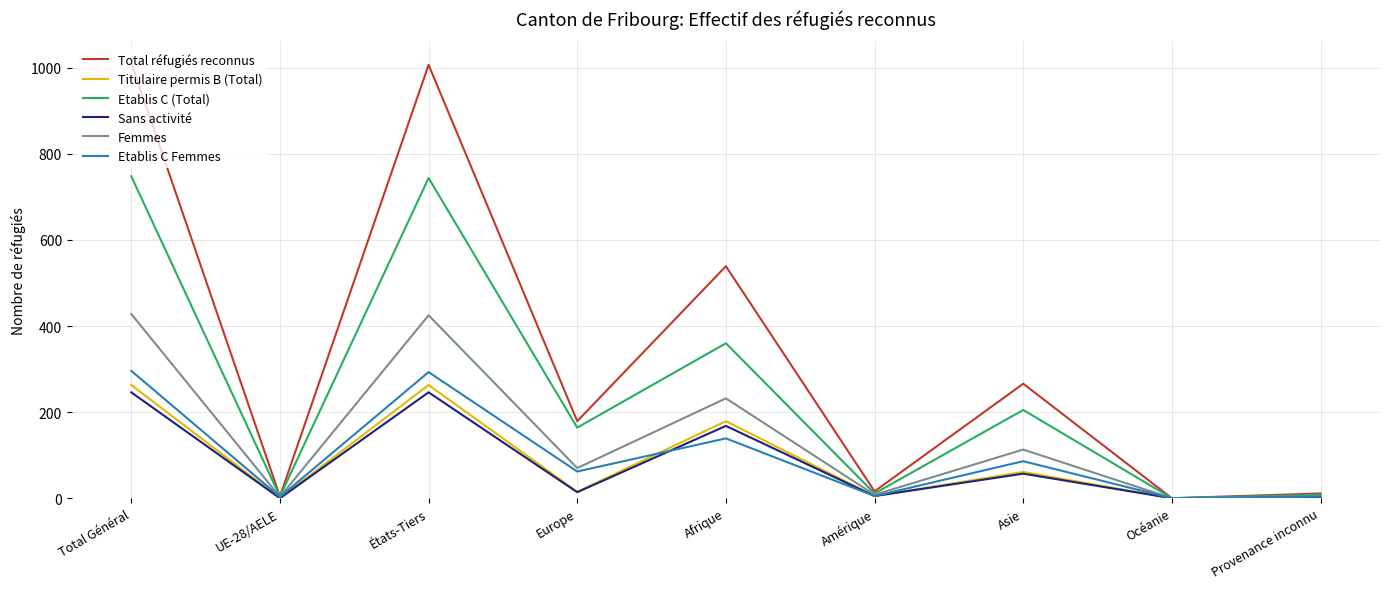

Which series has the widest spread of values?

Total réfugiés reconnus